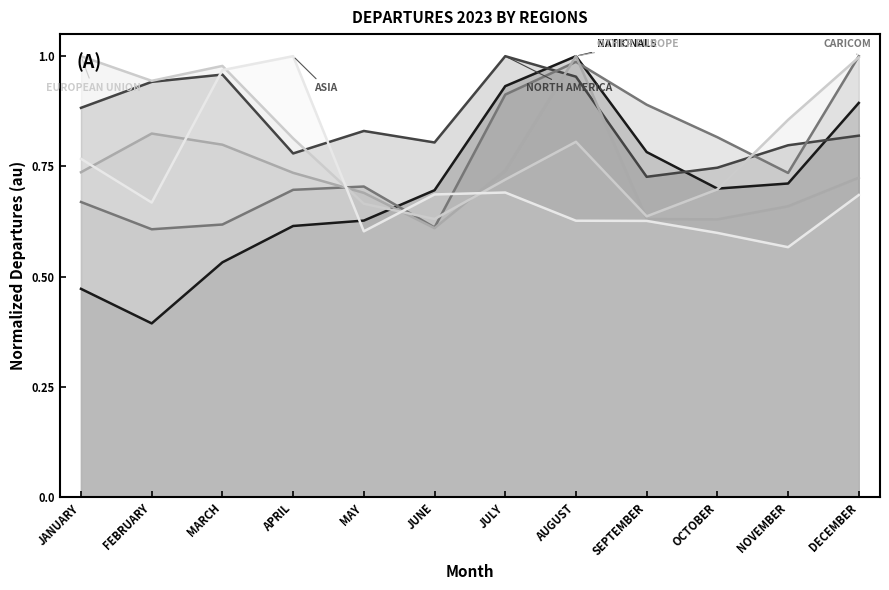

Does the chart have visible grid lines?

No